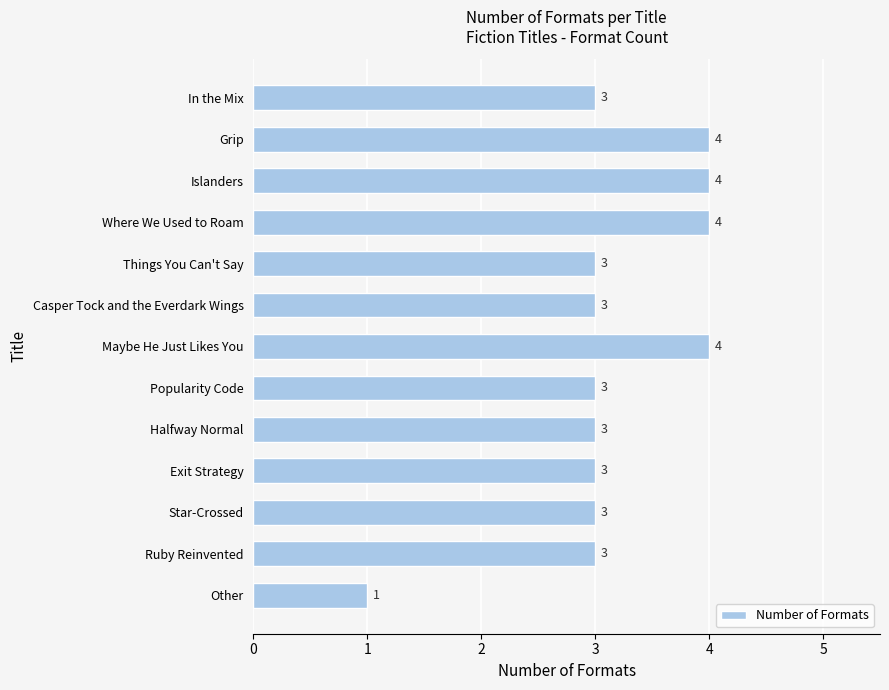

Is it true that the value at Other is 0?

False